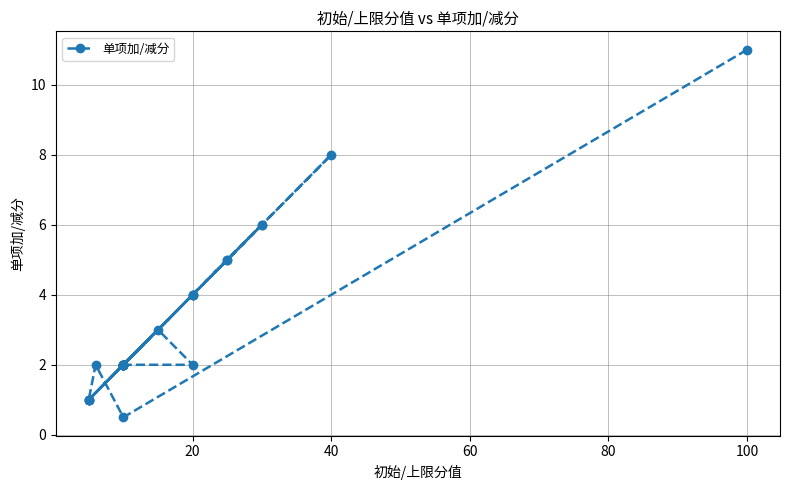

What is the difference between the maximum and second lowest values?

10.0